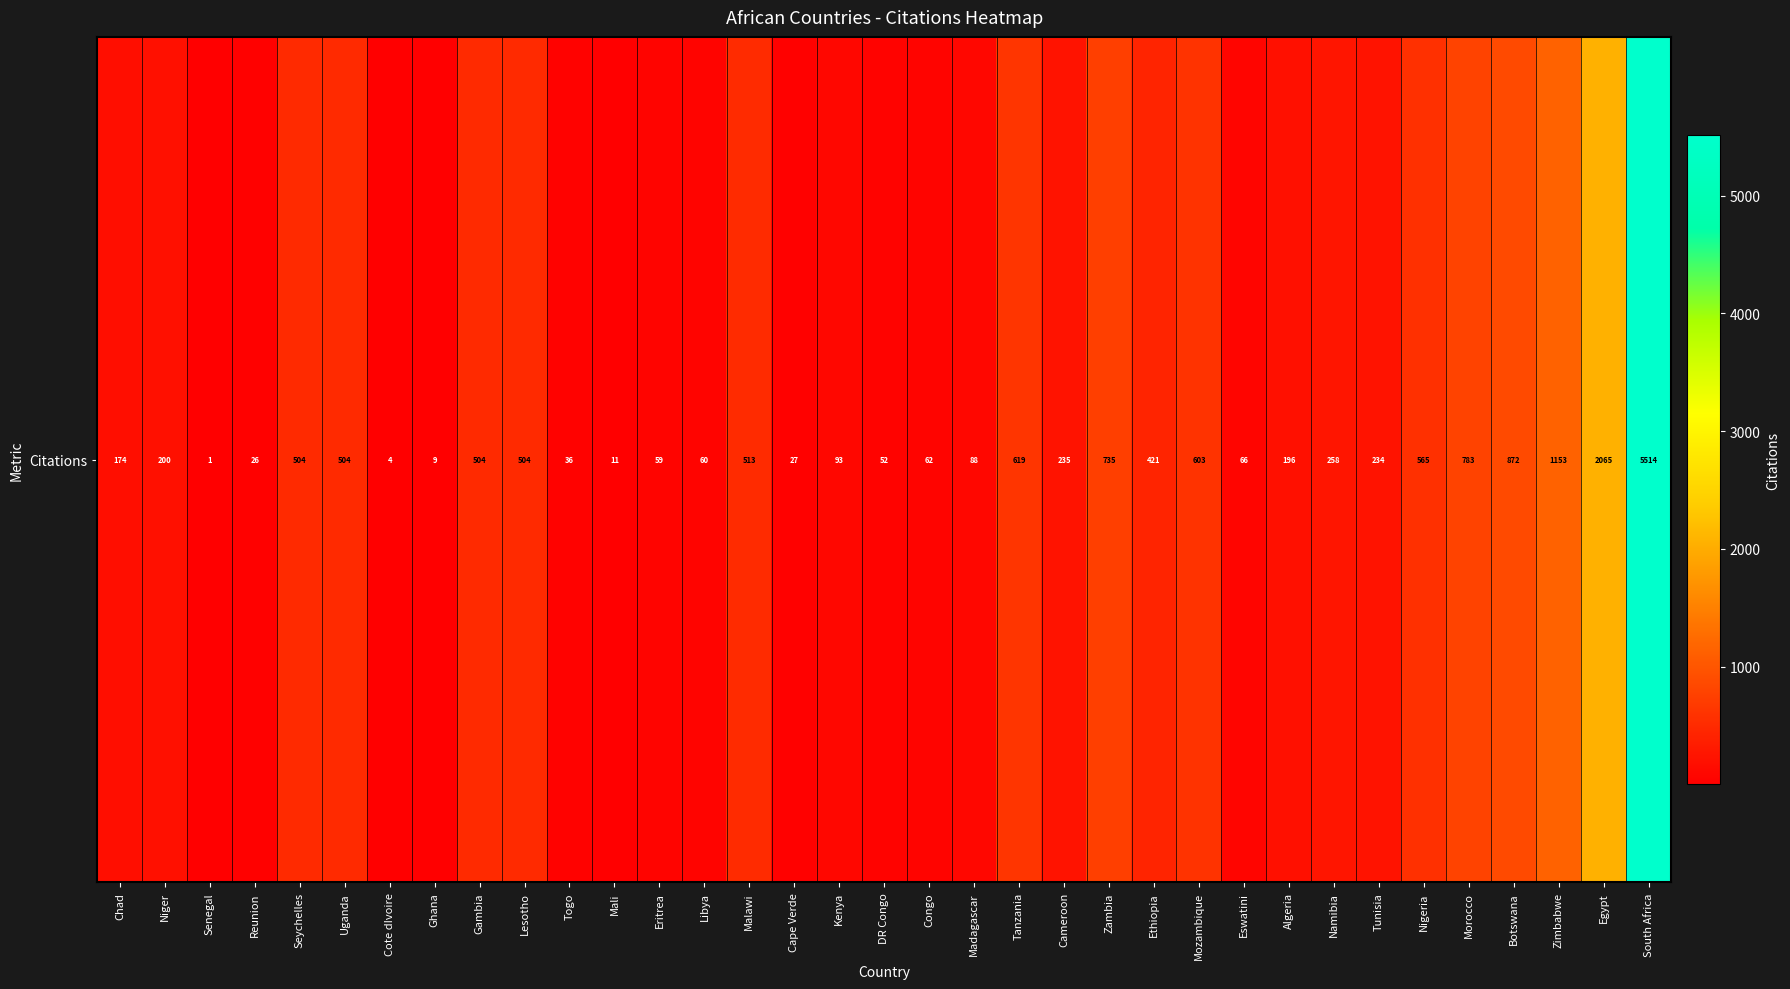

How many values exceed 234?

17